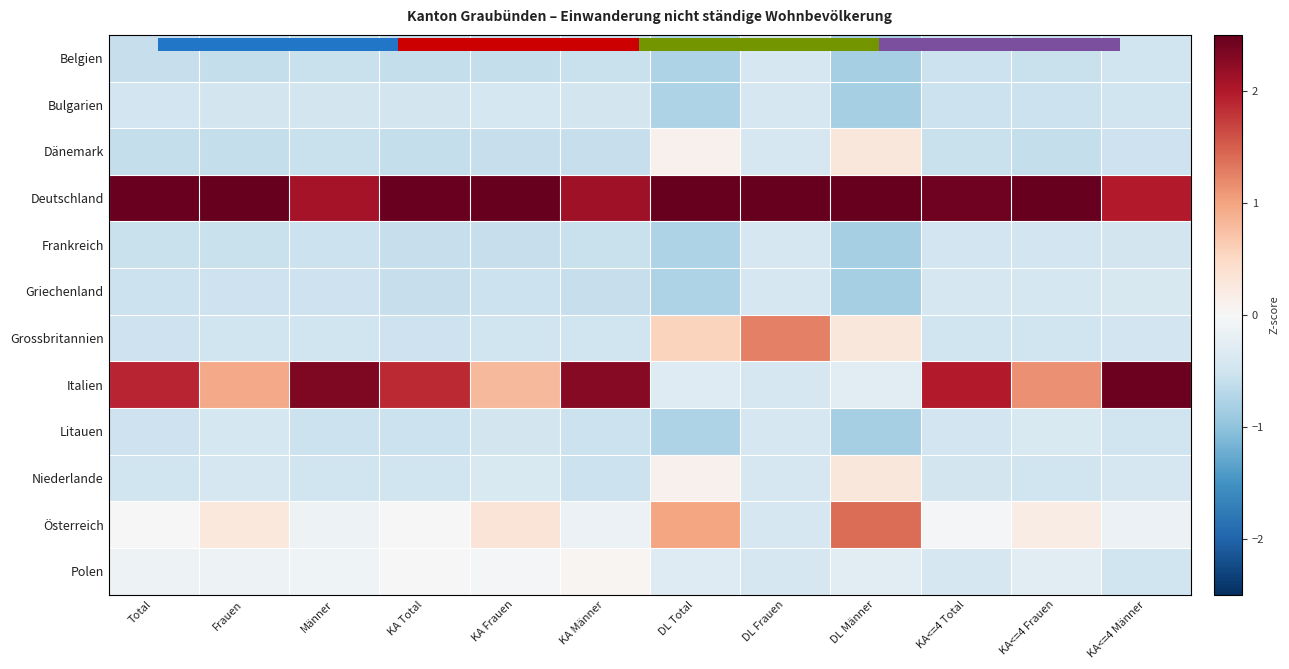

Rank the series by their maximum value, from highest to lowest.

Deutschland, Italien, Österreich, Grossbritannien, Dänemark, Niederlande, Polen, Litauen, Griechenland, Belgien, Bulgarien, Frankreich